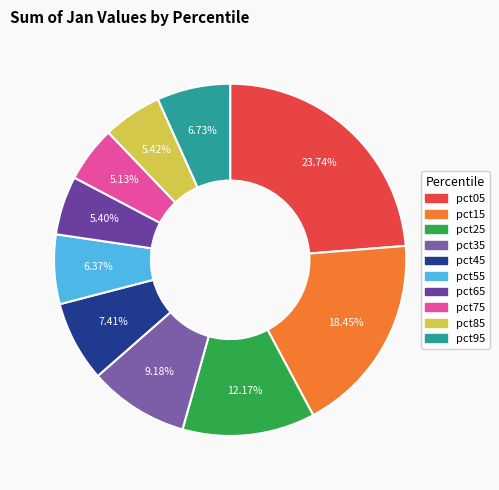

What percentage do pct35 and pct65 together represent?

14.6%